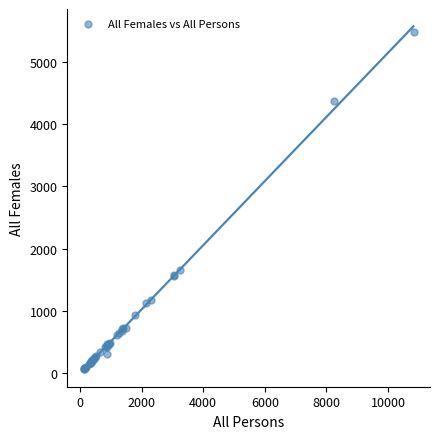

What Y value in the scatter plot is closest to 2773?

1653